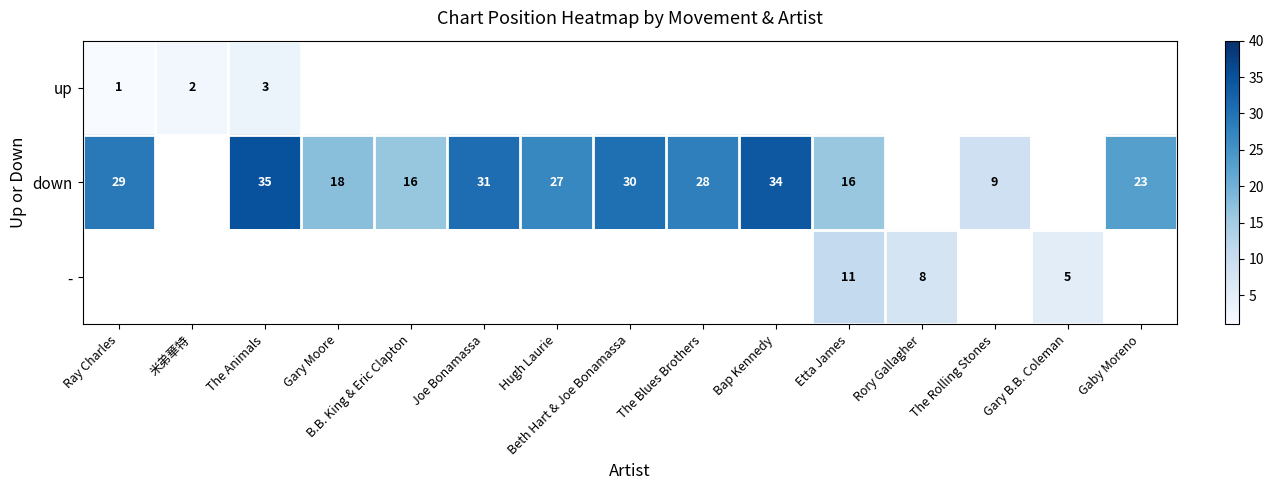

What is the sum of the down values at The Blues Brothers and Ray Charles?

57